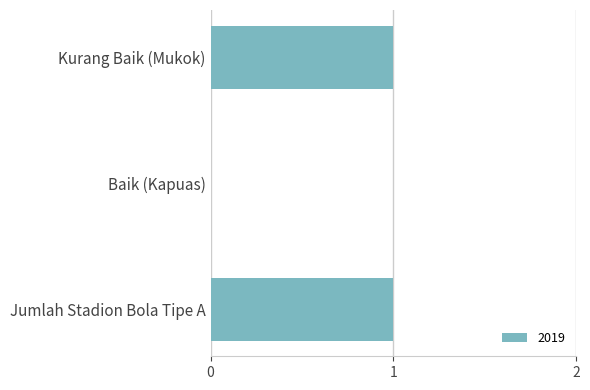

The chart shows a value of 2 at Kurang Baik (Mukok). True or false?

False